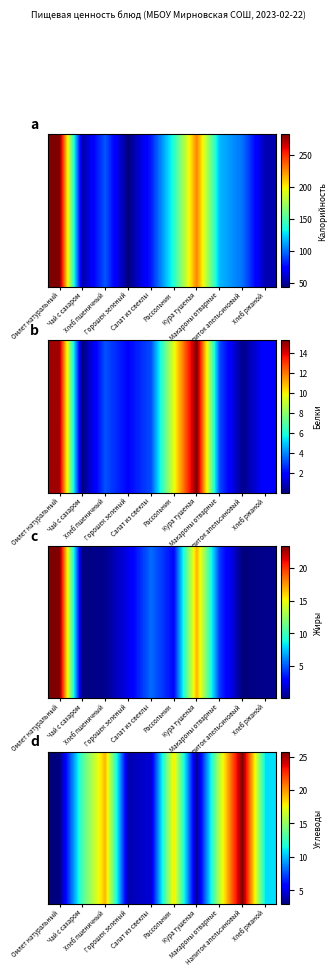

What is the minimum value shown in the chart?

2.9